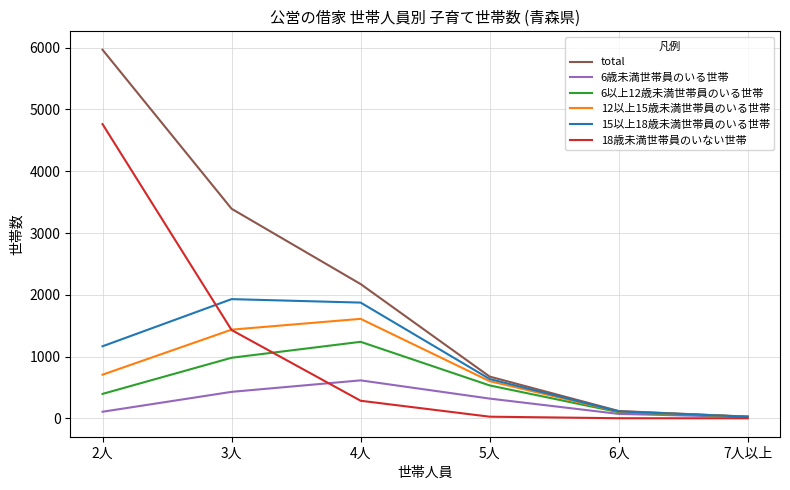

Which series changed the most between 3人 and 7人以上?

total